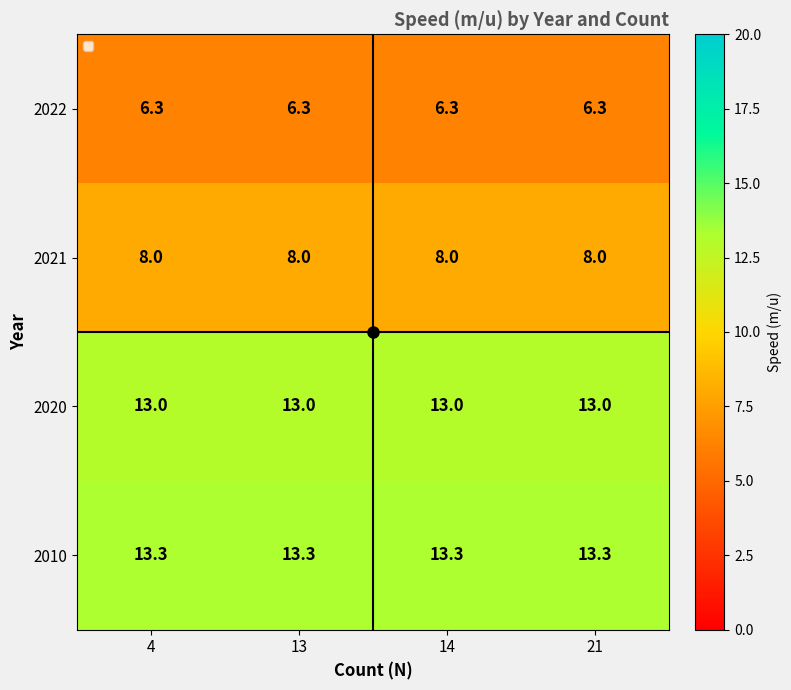

What is the highest value of the 2020 series?

13.0